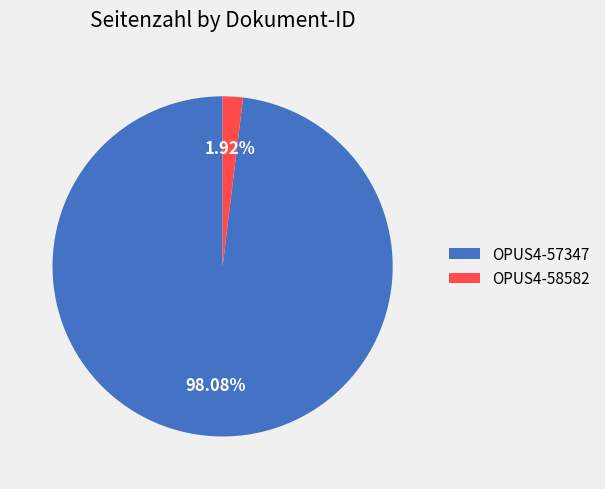

To the nearest percent, what is the combined percentage of OPUS4-57347 and OPUS4-58582?

100%